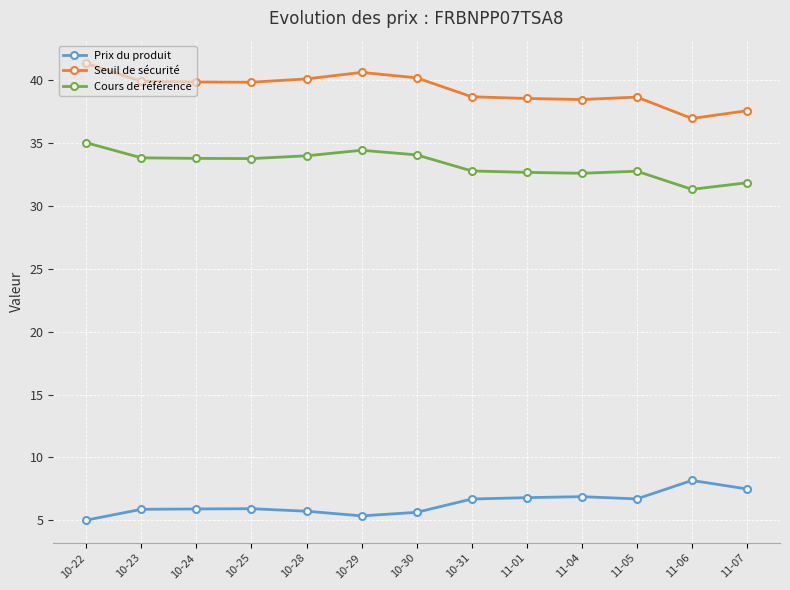

True or false: Prix du produit has more than 0 interior local peaks.

True